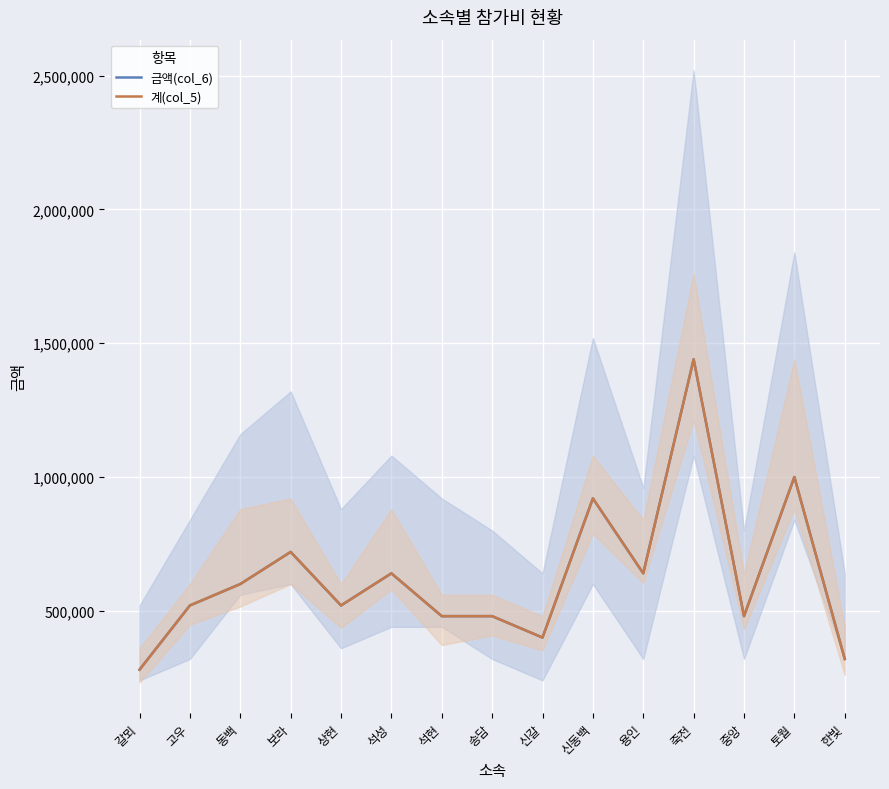

The value of 금액(col_6) at 죽전 is 1963790. True or false?

False